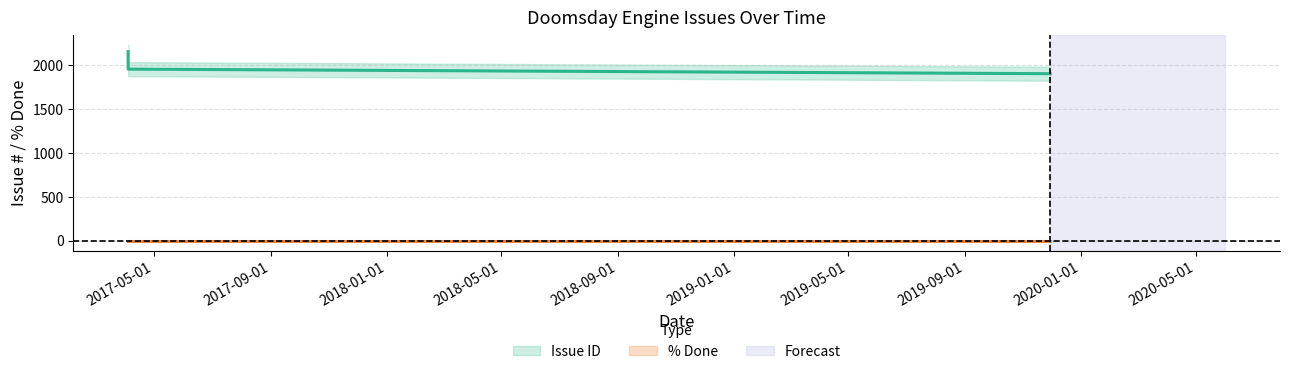

Between 2017-05-01 and 2017-09-01, which series saw the biggest shift?

Issue ID